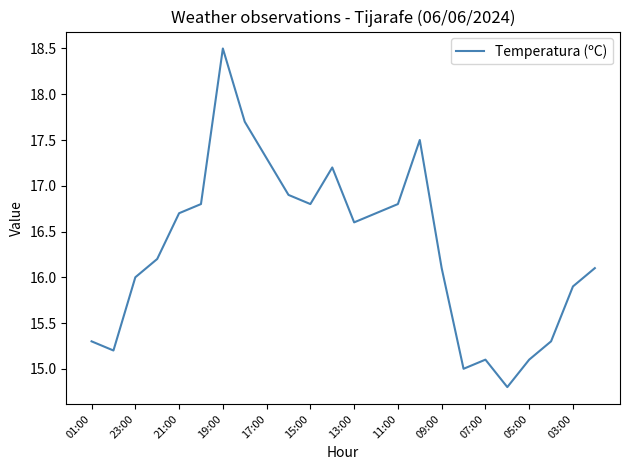

Reading right to left, transcribe all the data shown in this chart.

16.1	15.9	15.3	15.1	14.8	15.1	15.0	16.1	17.5	16.8	16.7	16.6	17.2	16.8	16.9	17.3	17.7	18.5	16.8	16.7	16.2	16.0	15.2	15.3